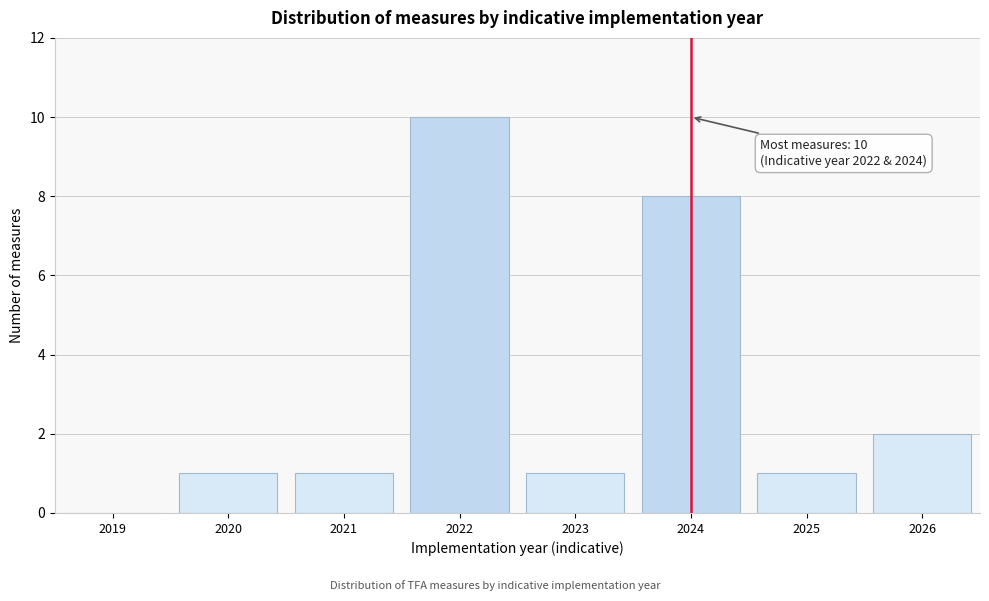

Reading left to right, transcribe all the data shown in this chart.

2019=0	2020=1	2021=1	2022=10	2023=1	2024=8	2025=1	2026=2